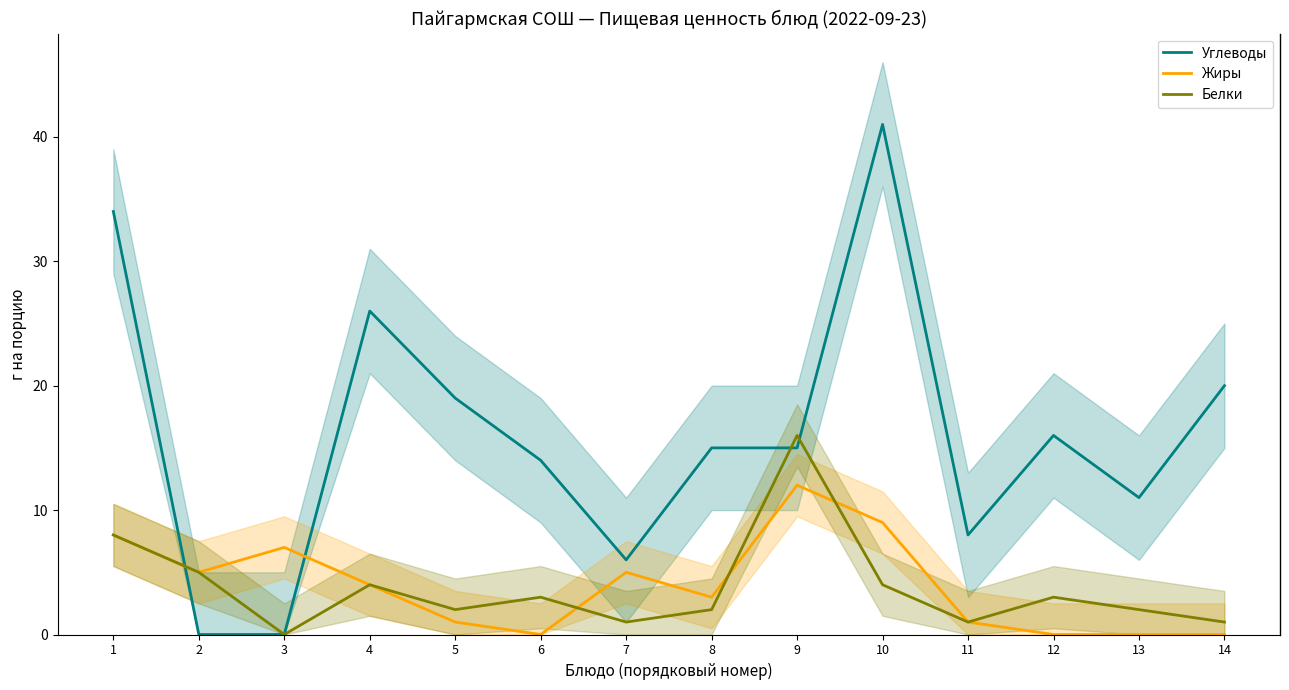

How many categories are shown in the chart?

14